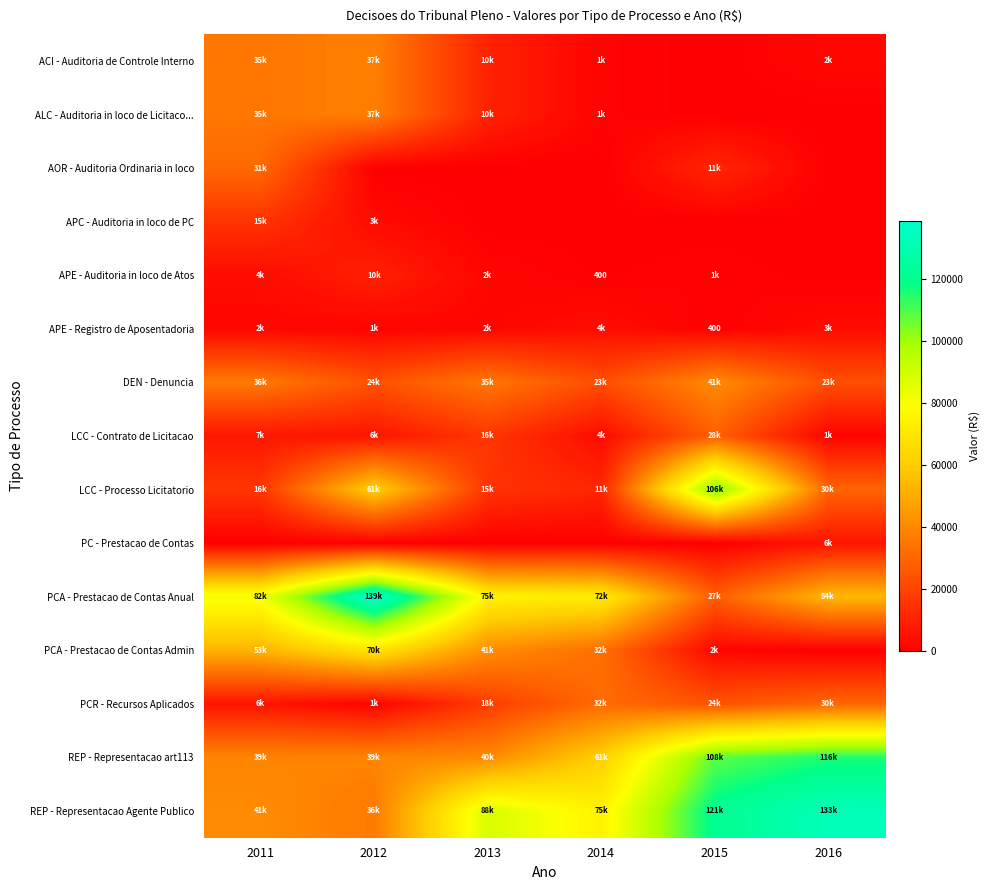

What is the total value across all series at 2012?

465221.0